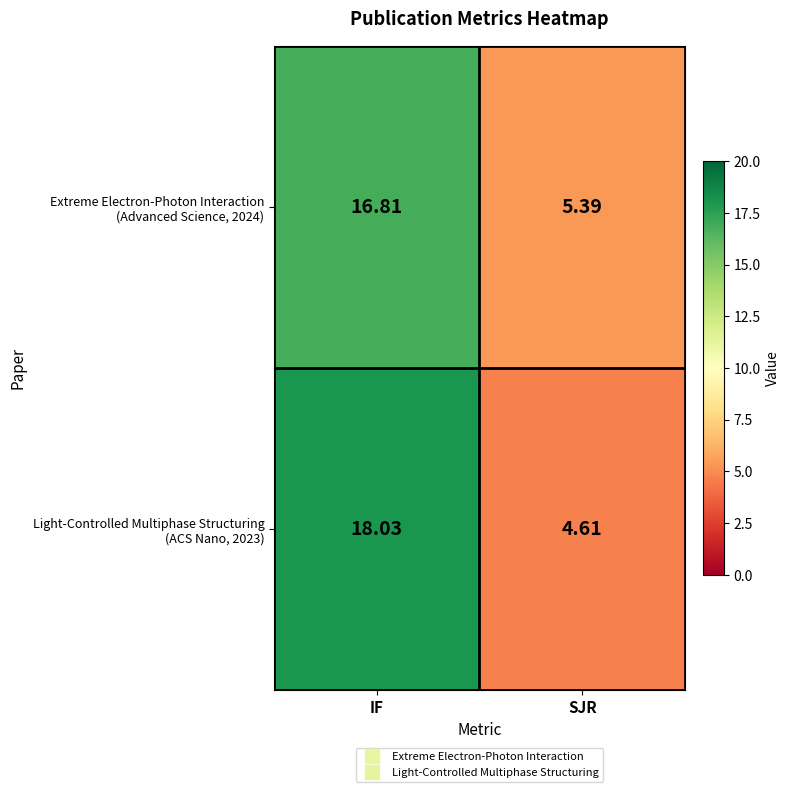

At which category is the sum across all series the highest?

IF